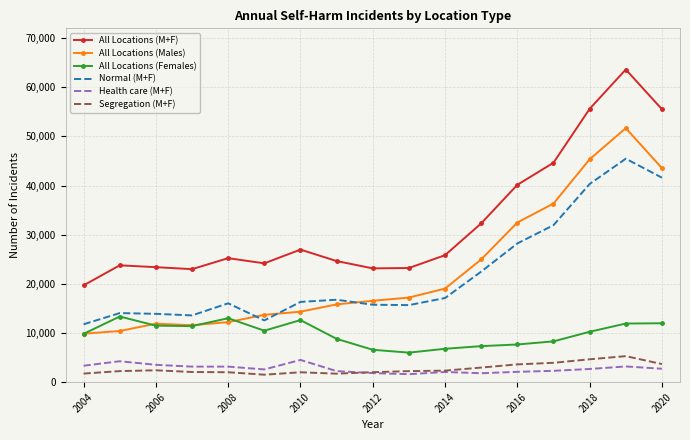

At how many categories does at least one series exceed 27597?

6